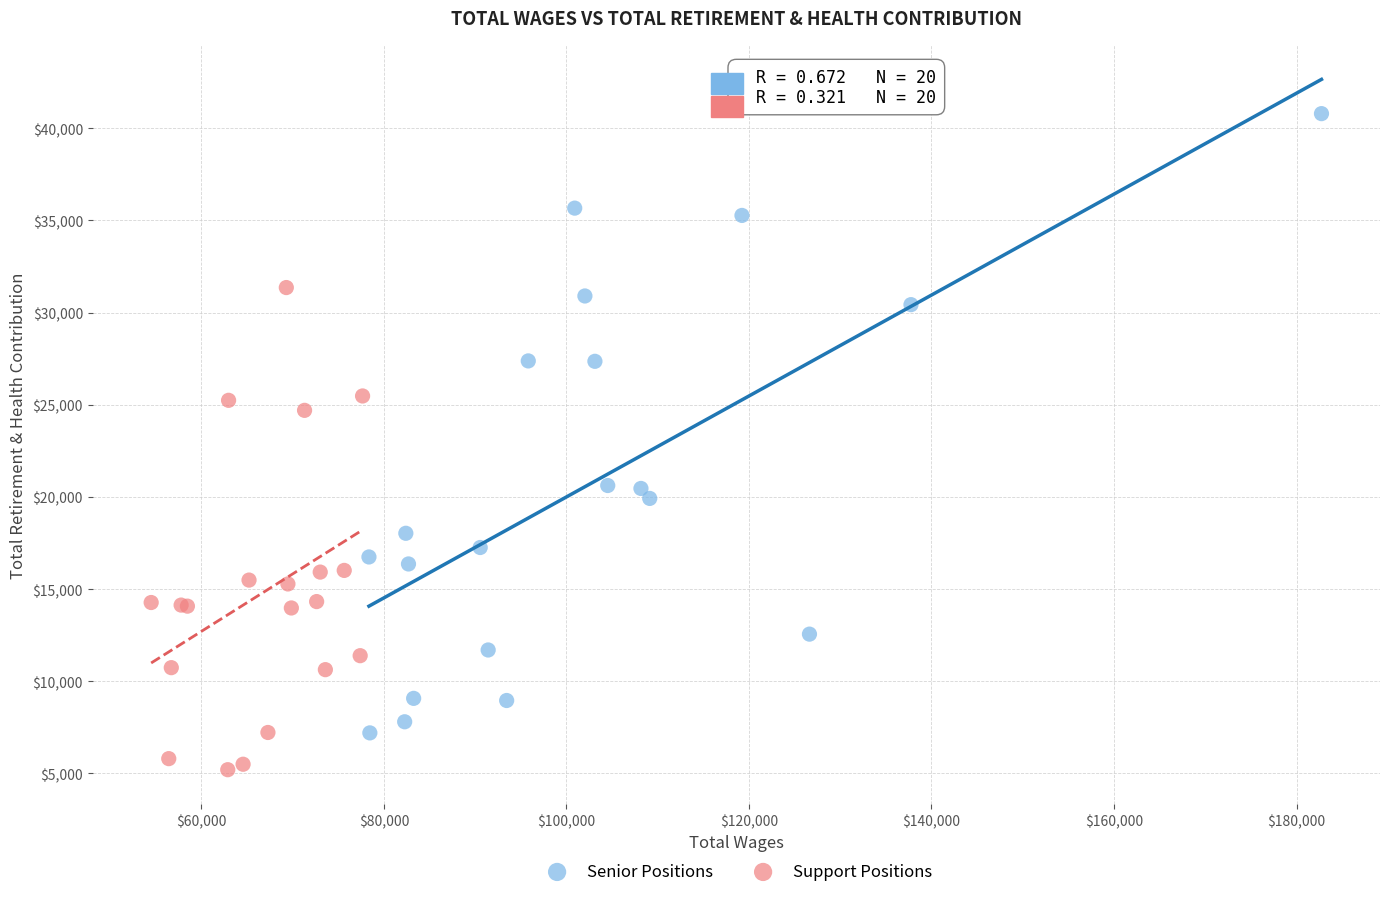

Which series reaches the minimum Y coordinate?

Support Positions